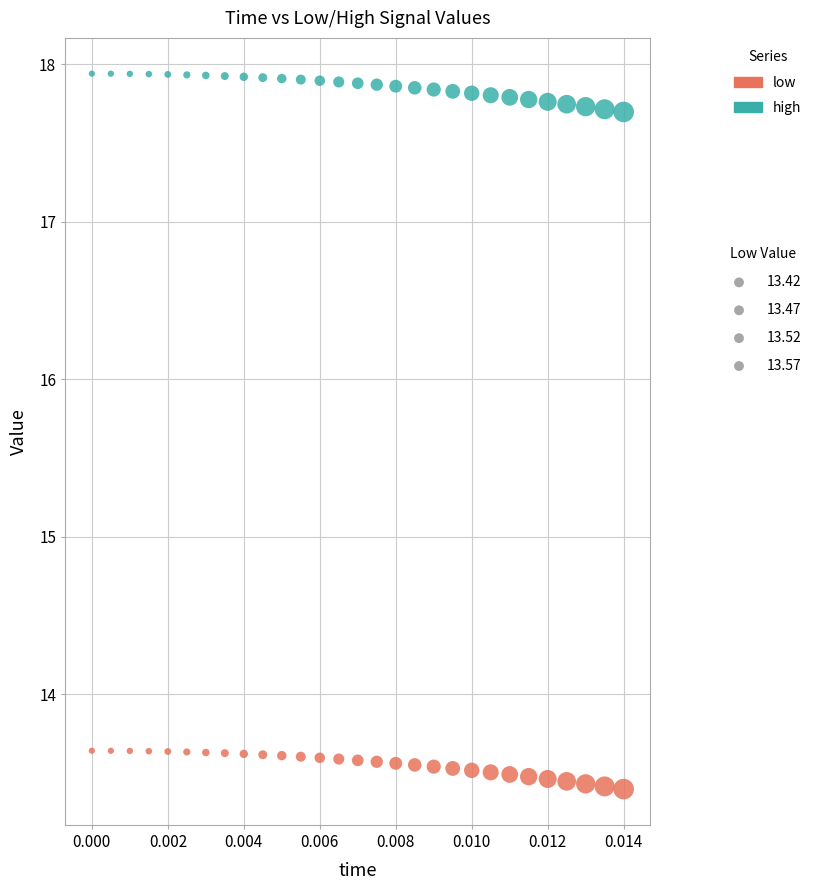

Which series contains the lowest Y value?

low